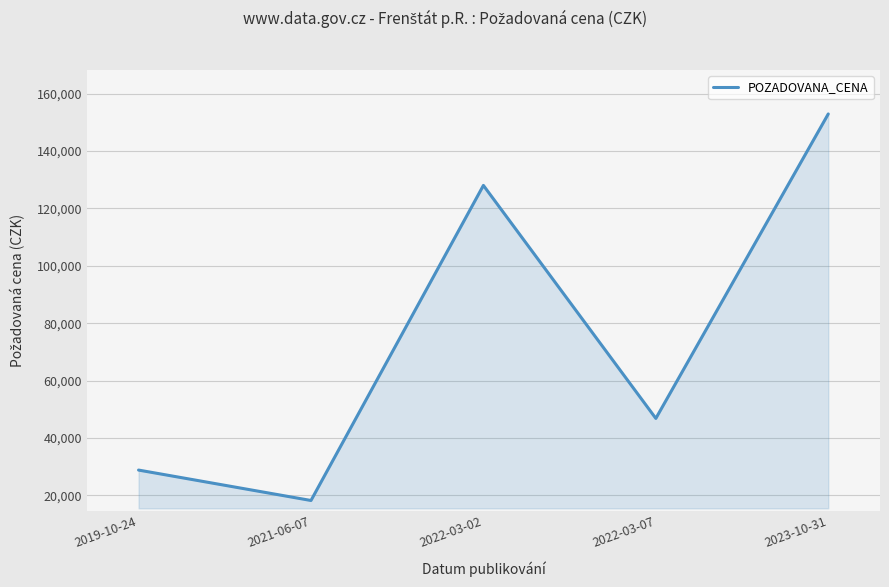

True or false: there are more than 1 points higher than both neighbors.

False